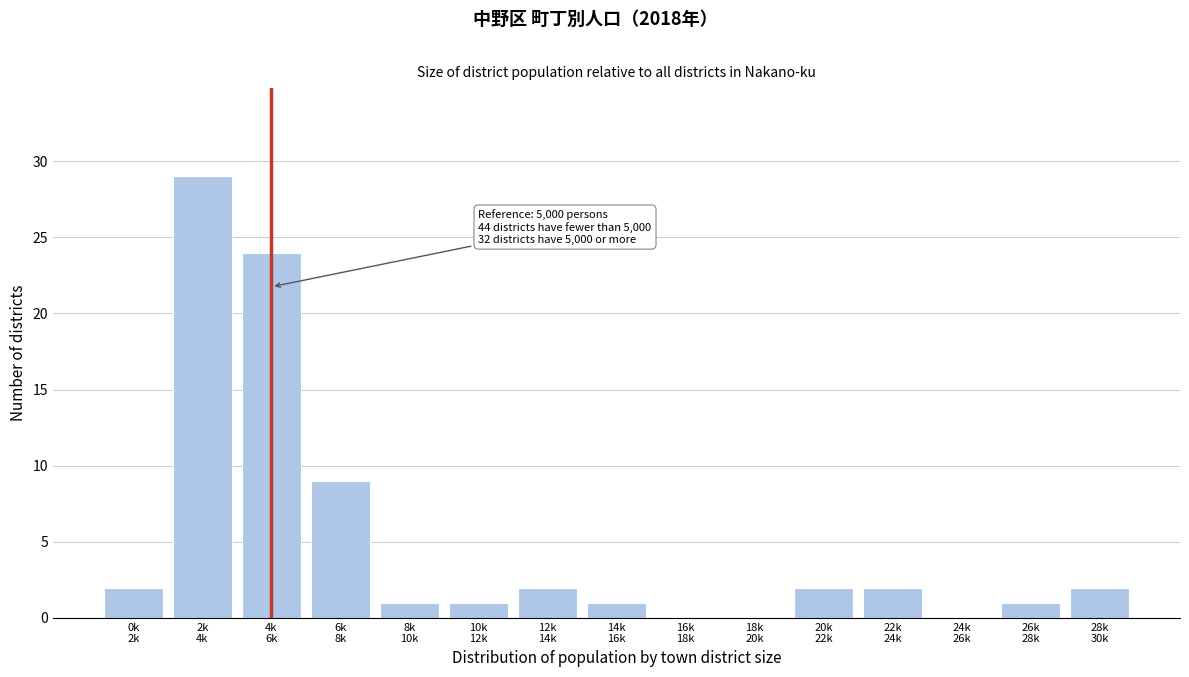

What is the sum of all values?

76